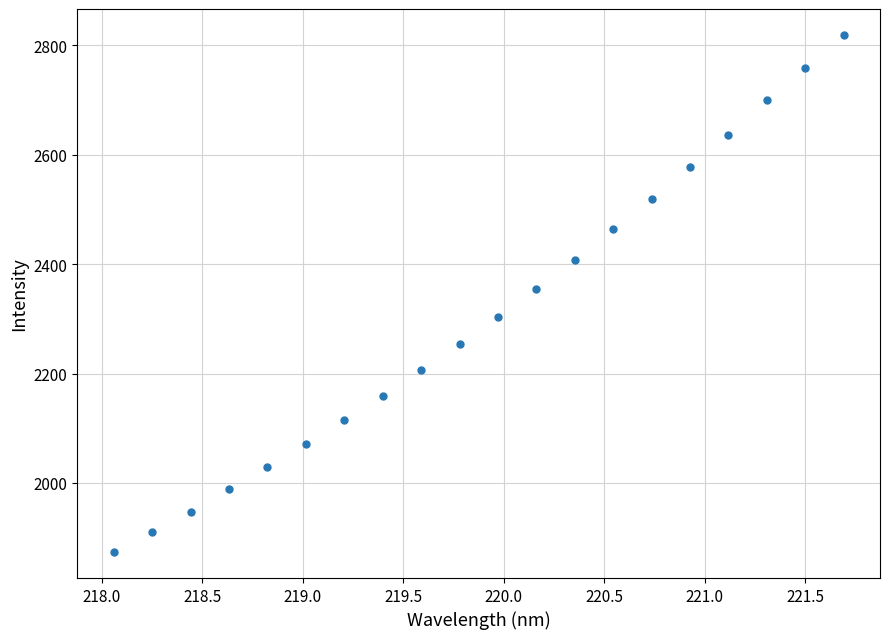

What is the range of X values (max minus min)?

3.6